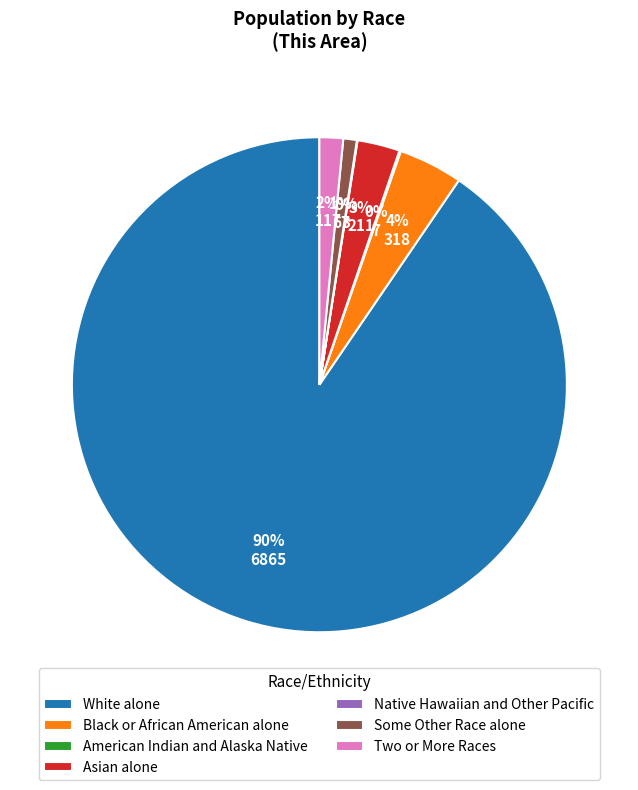

Which has a higher value, White alone or Two or More Races?

White alone